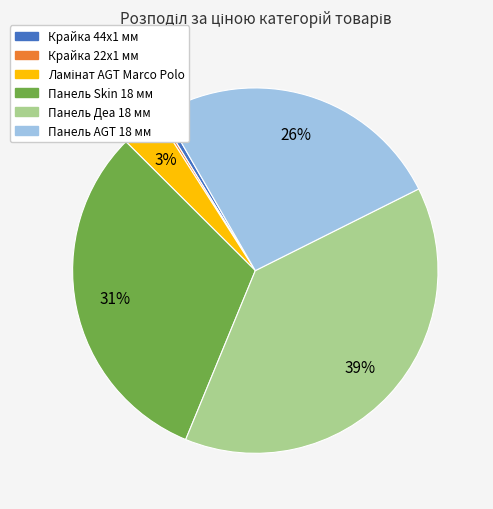

To the nearest percent, what portion does Панель Деа 18 мм represent?

39%